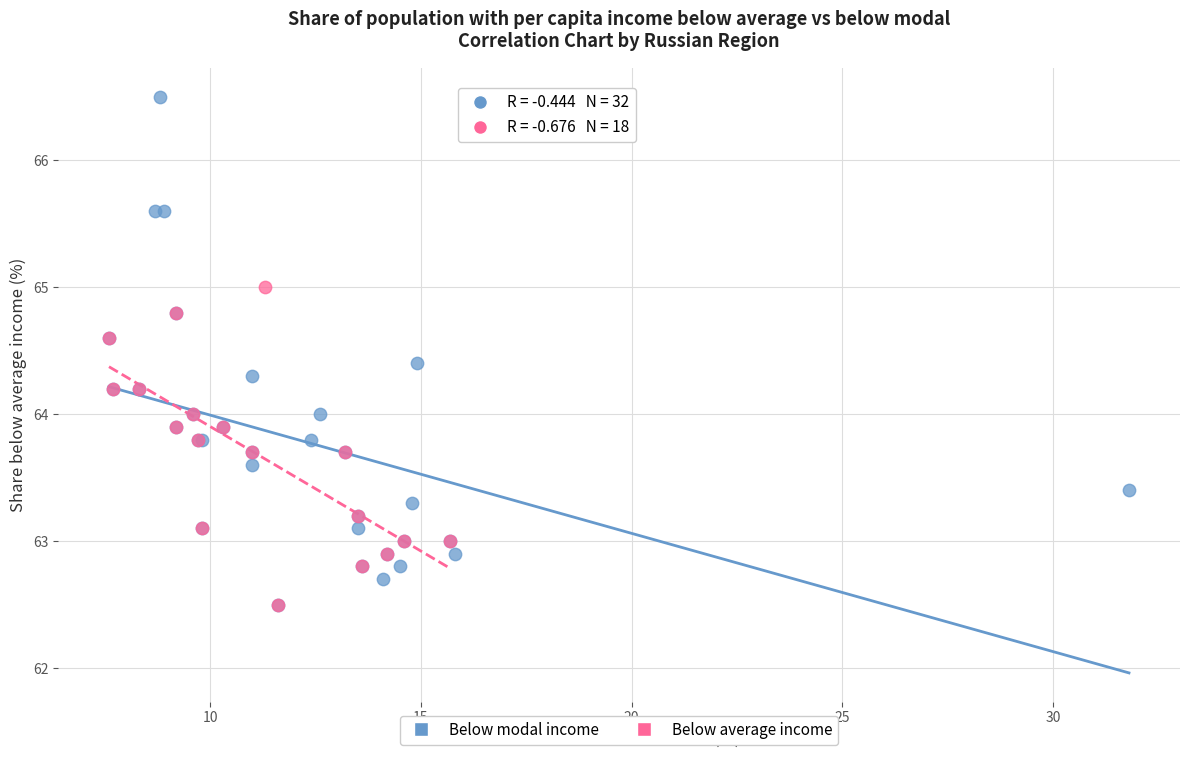

Which series has the largest Y range (max minus min)?

Below modal income